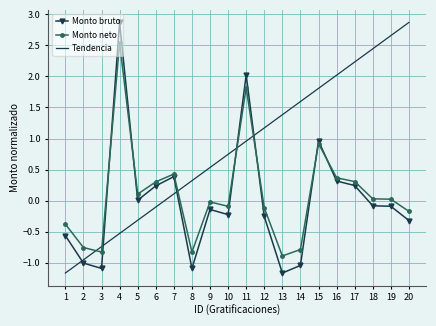

True or false: Tendencia and Monto neto cross at least once.

True